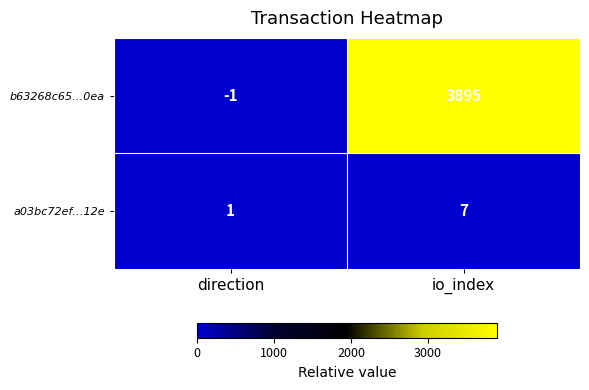

Where is a03bc72ef…12e nearest to the value 4?

direction